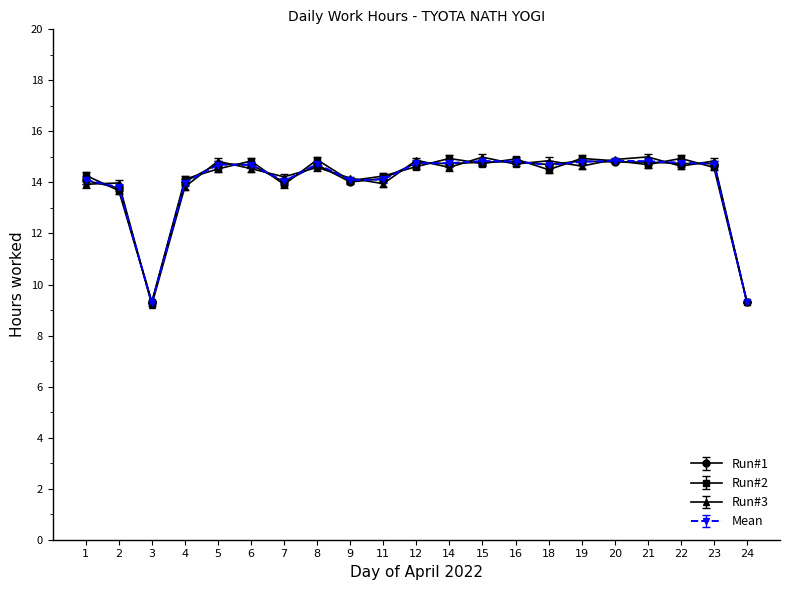

Where is the first local minimum for Run#3?

3